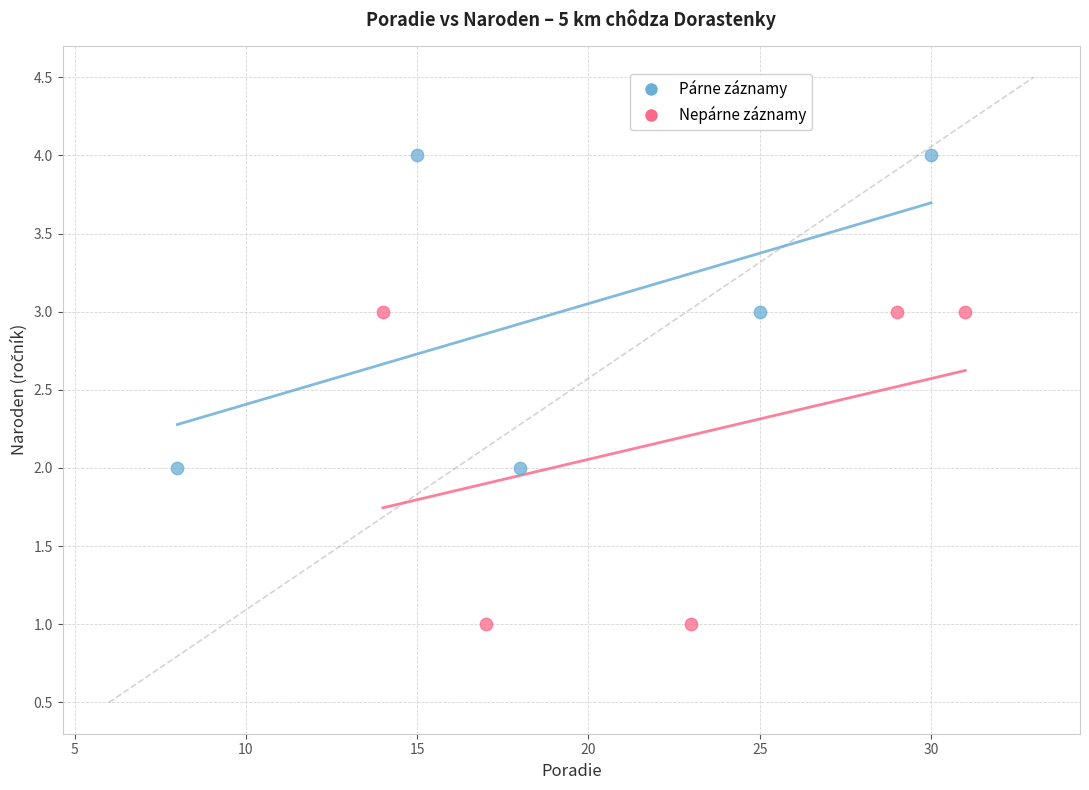

Which series contains the lowest Y value?

Nepárne záznamy